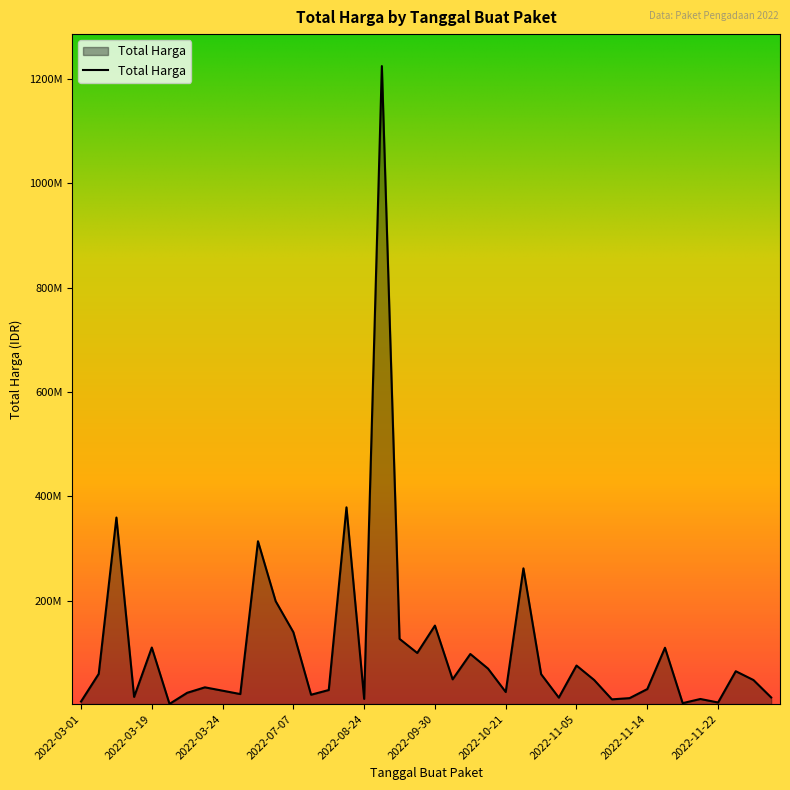

Is this an area chart (filled region under the line)?

Yes